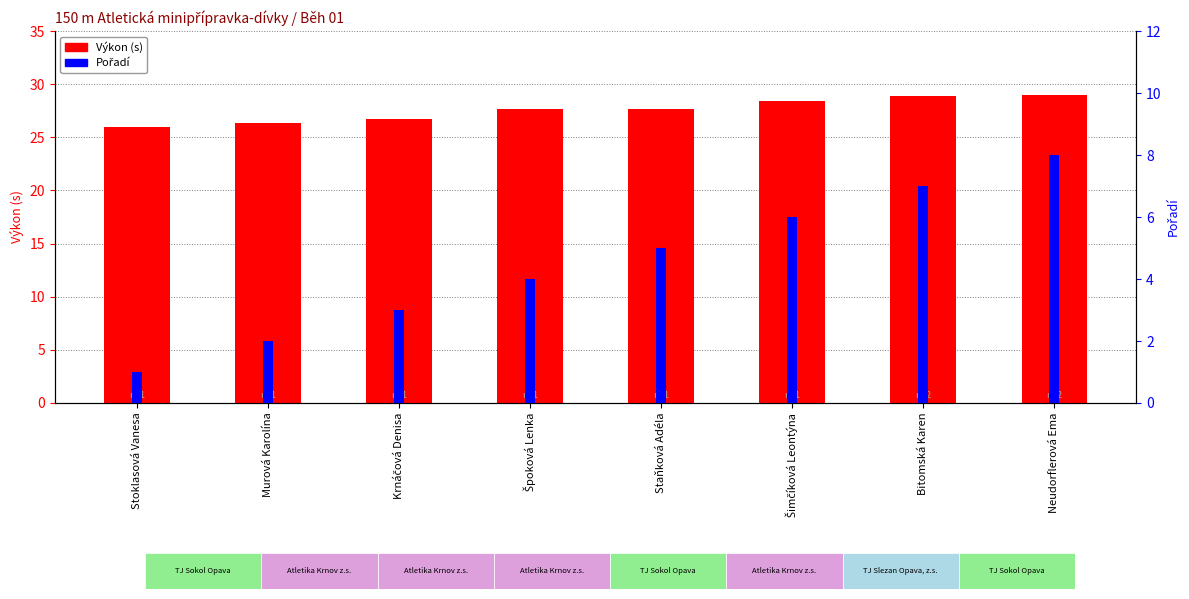

What is the maximum value for Výkon (s)?

29.0